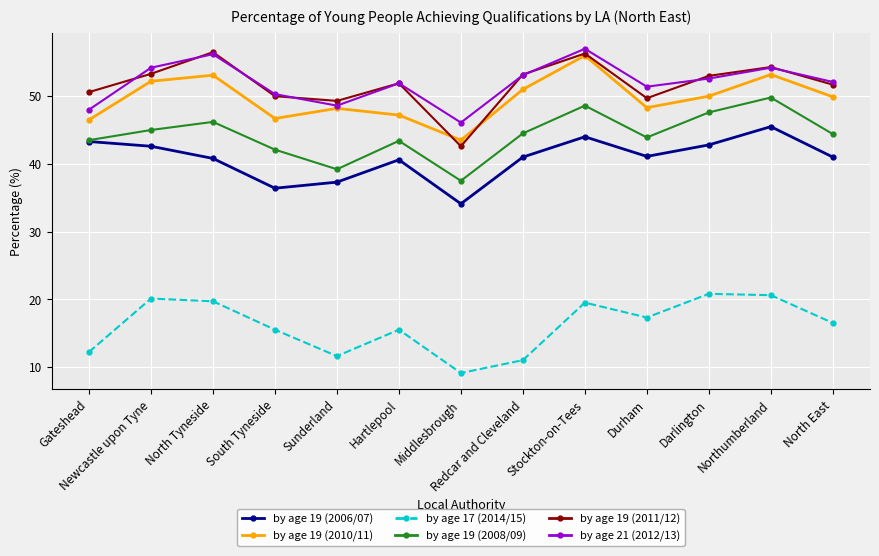

True or false: by age 19 (2010/11) and by age 17 (2014/15) intersect in this chart.

False